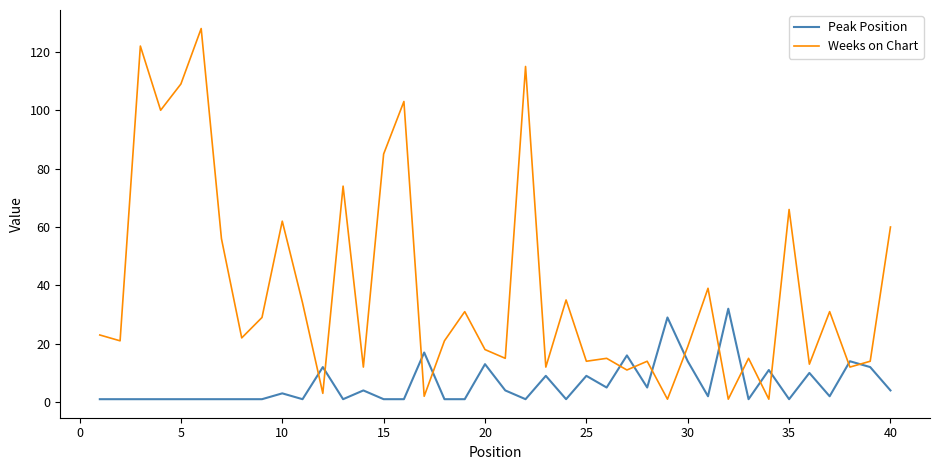

List the series in order of their overall mean, lowest first.

Peak Position, Weeks on Chart